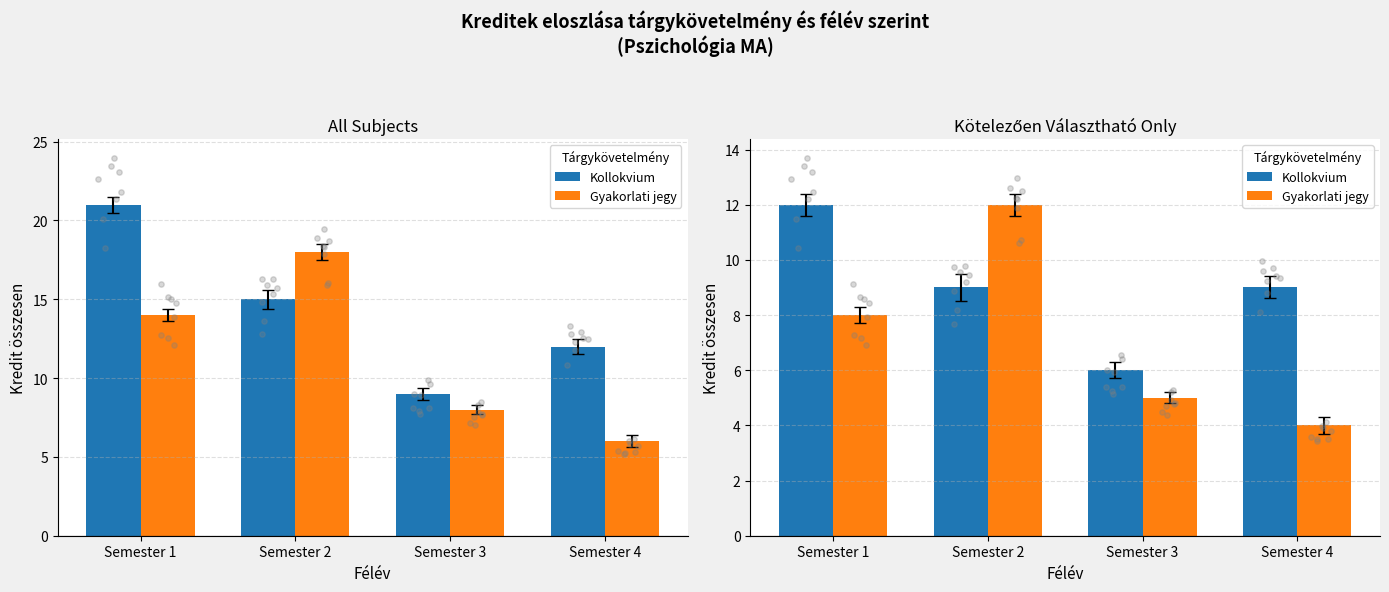

At how many categories does at least one series exceed 5?

4